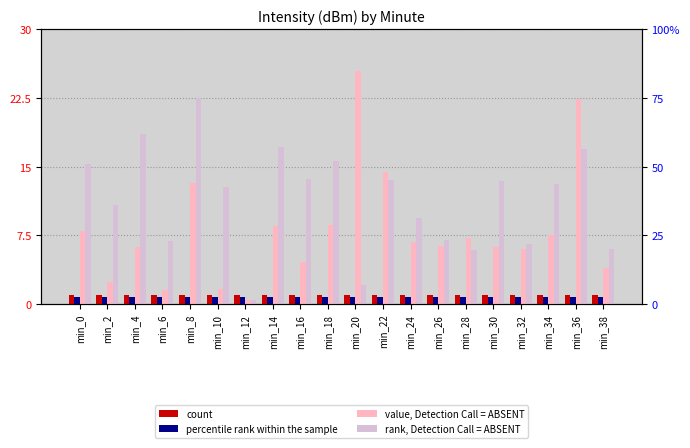

What is the maximum value for count?

1.0